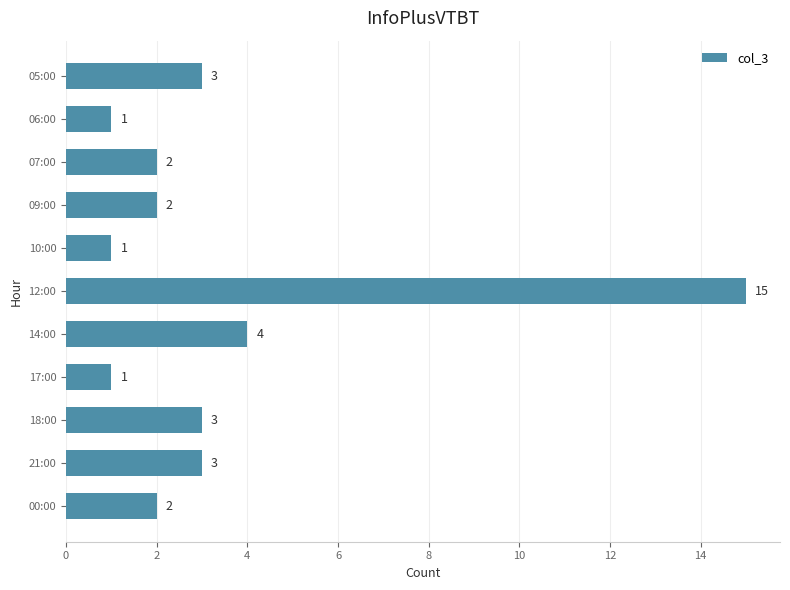

Reading top to bottom, list all the values displayed in this chart.

05:00=3	06:00=1	07:00=2	09:00=2	10:00=1	12:00=15	14:00=4	17:00=1	18:00=3	21:00=3	00:00=2